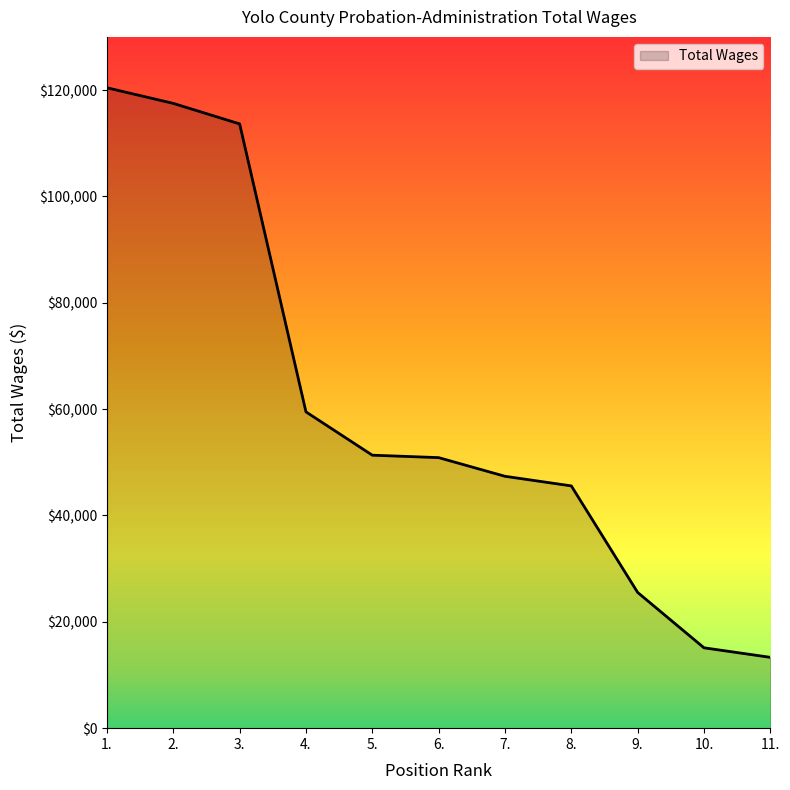

What is the difference between the second highest and second lowest values?

102381